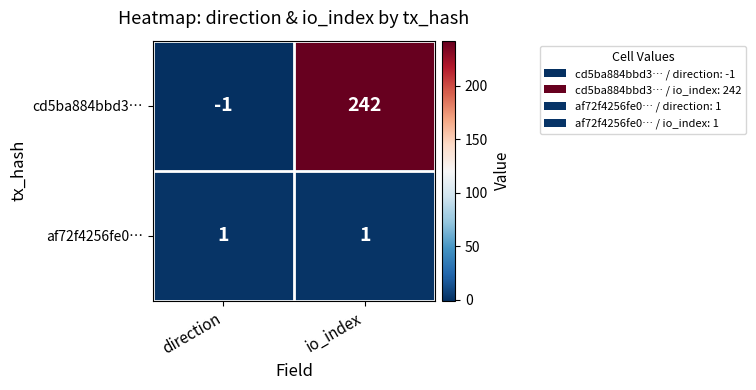

The cd5ba884bbd3… series shows 242 at io_index. True or false?

True